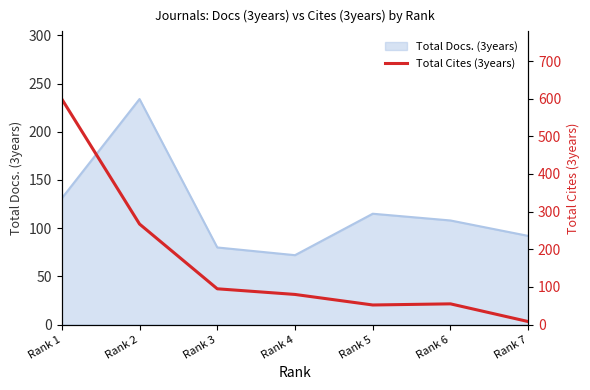

The value of Total Docs. (3years) at Rank 4 is 118. True or false?

False